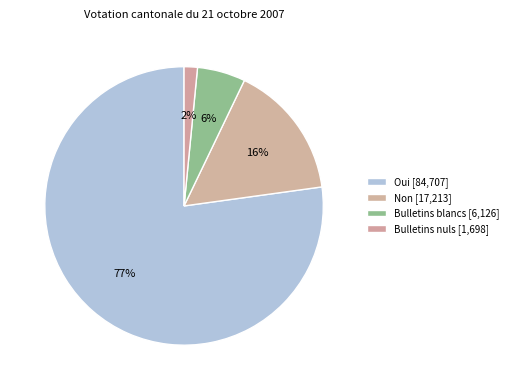

How many segments does this pie chart have?

4